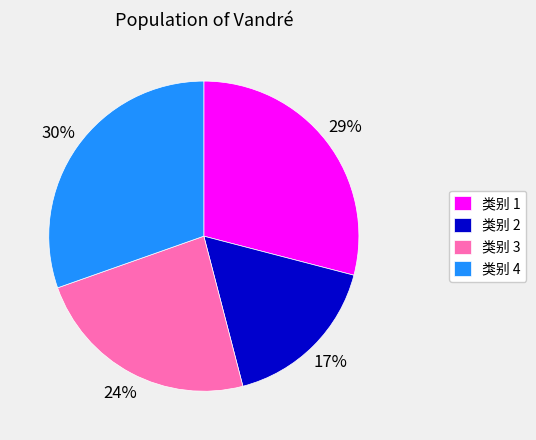

Is there any slice that represents more than half of the pie?

No